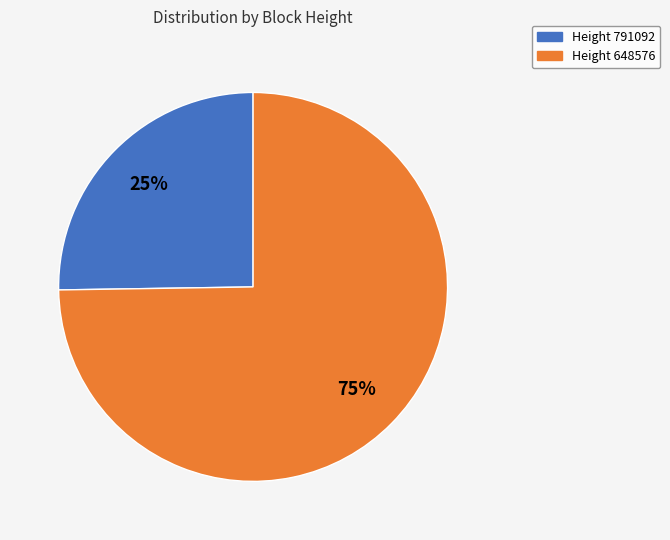

To the nearest percent, what is the difference between the largest and smallest slice percentages?

50%